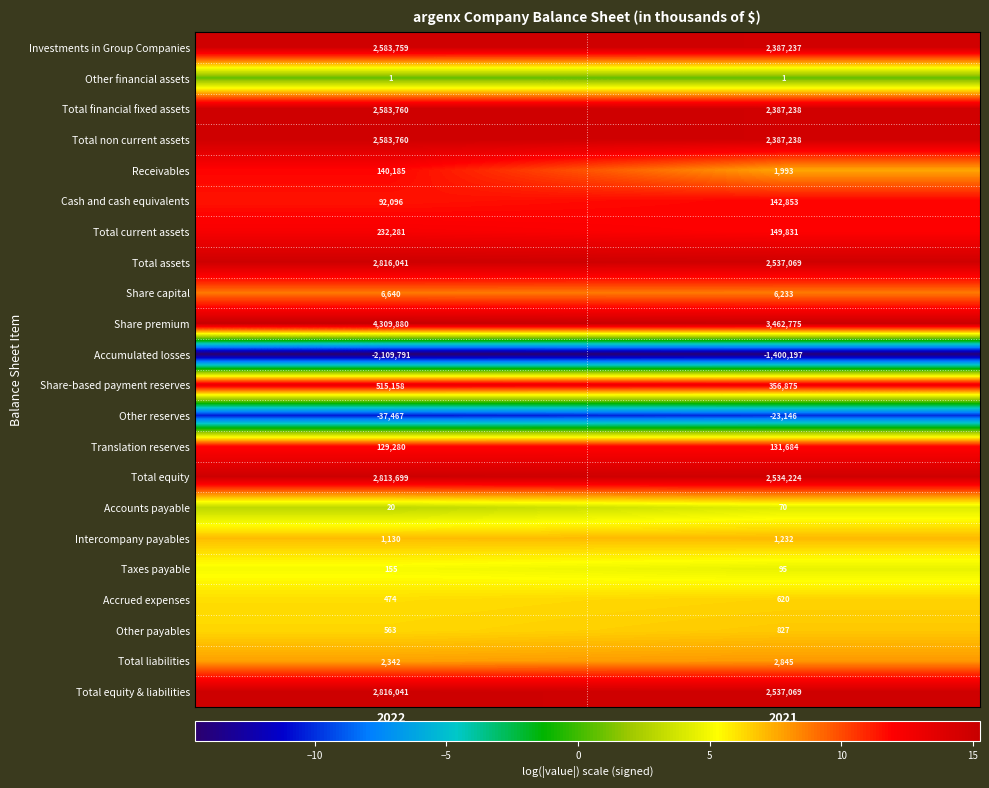

What is the total value across all series at 2021?

17604666